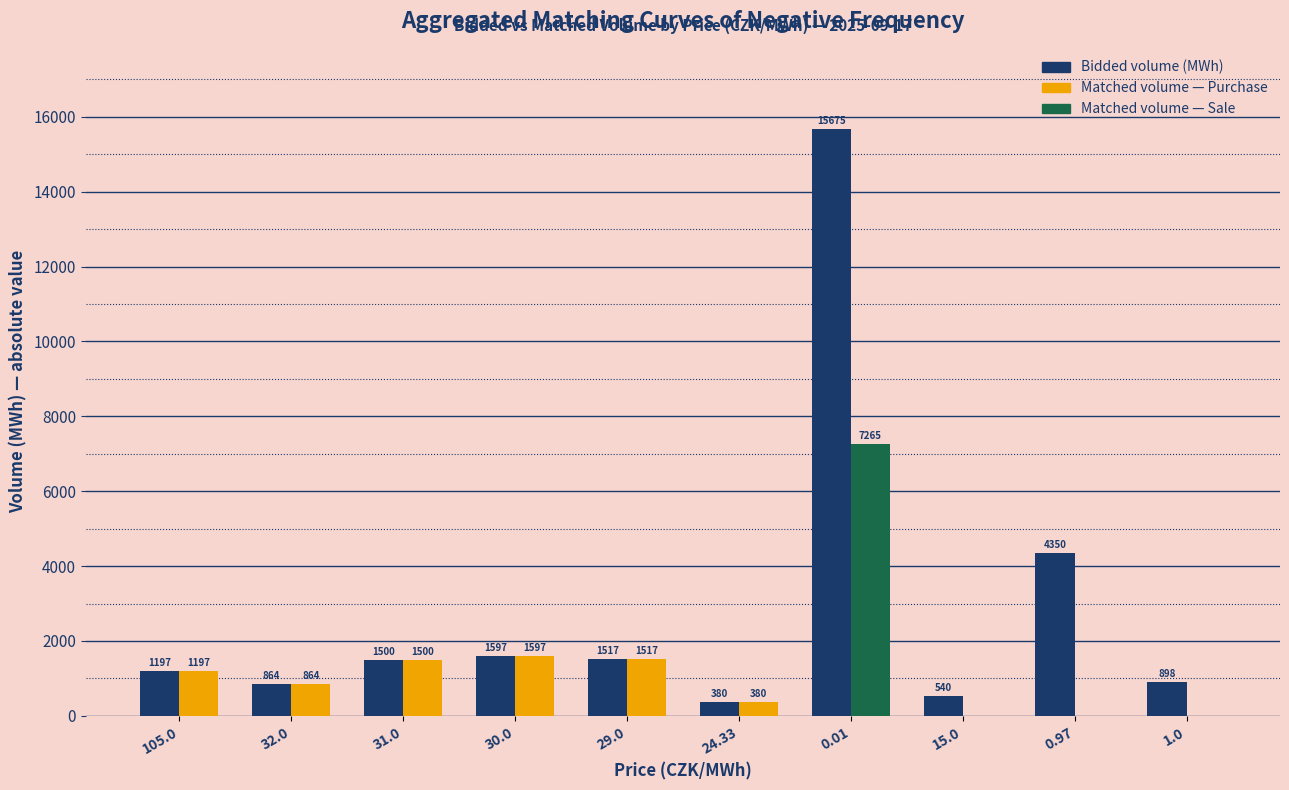

What is the total value across all series at 31.0?

3000.0